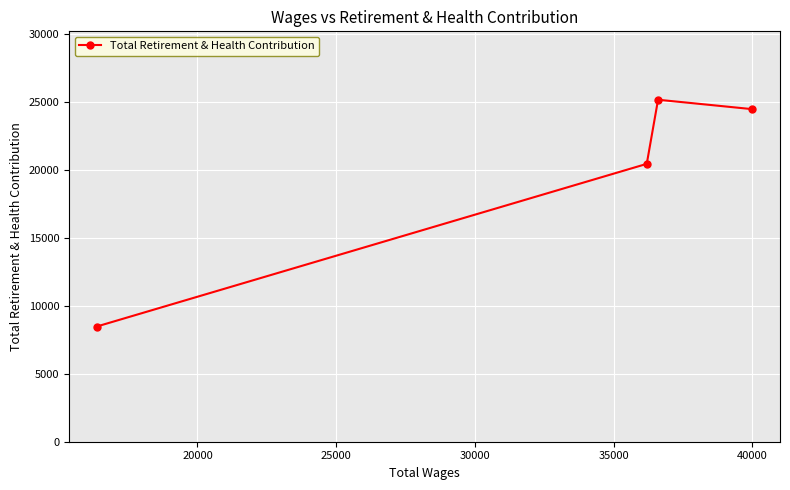

What is the value of the 2nd point from the left?

20469